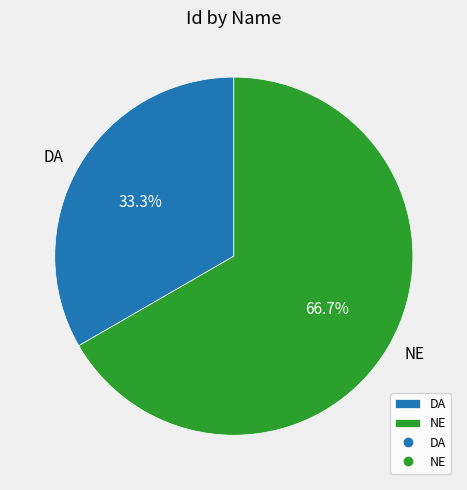

Which category accounts for the majority?

NE